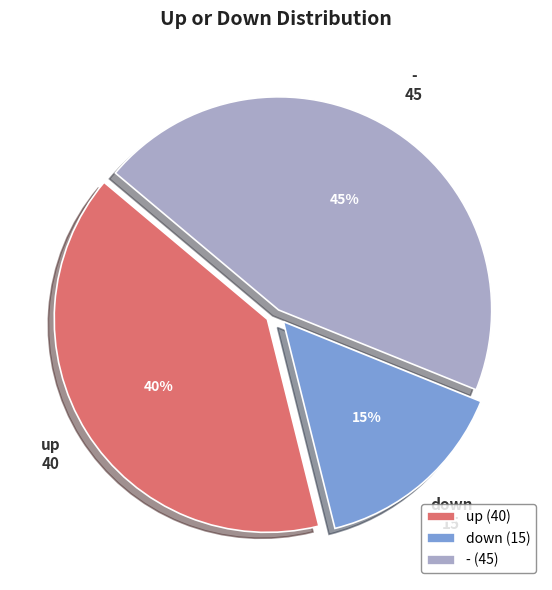

The down slice represents 15% of the pie. True or false?

True